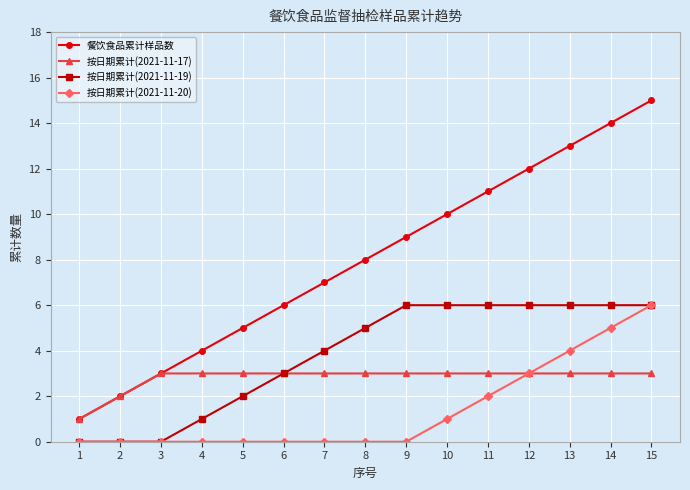

Reading left to right, what are all the values shown in this chart?

餐饮食品累计样品数: 1	2	3	4	5	6	7	8	9	10	11	12	13	14	15
按日期累计(2021-11-17): 1	2	3	3	3	3	3	3	3	3	3	3	3	3	3
按日期累计(2021-11-19): 0	0	0	1	2	3	4	5	6	6	6	6	6	6	6
按日期累计(2021-11-20): 0	0	0	0	0	0	0	0	0	1	2	3	4	5	6